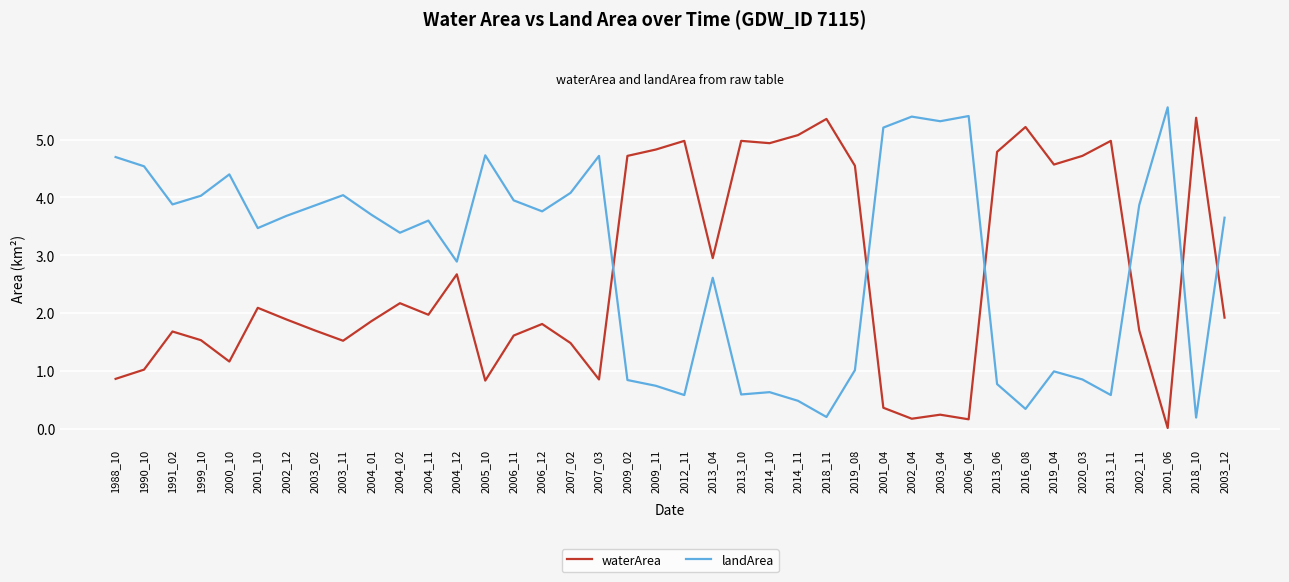

Is it true that landArea equals 3.7 at 2002_12?

True